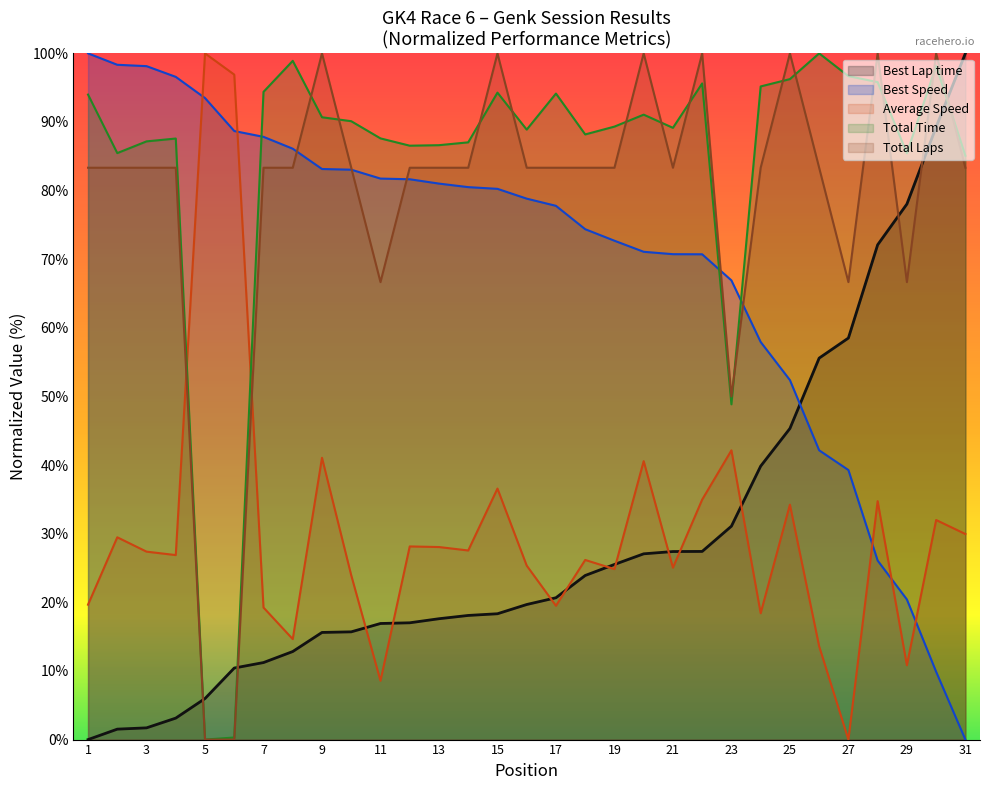

After their last crossing, which series has the higher values: Best Lap time or Total Time?

Best Lap time